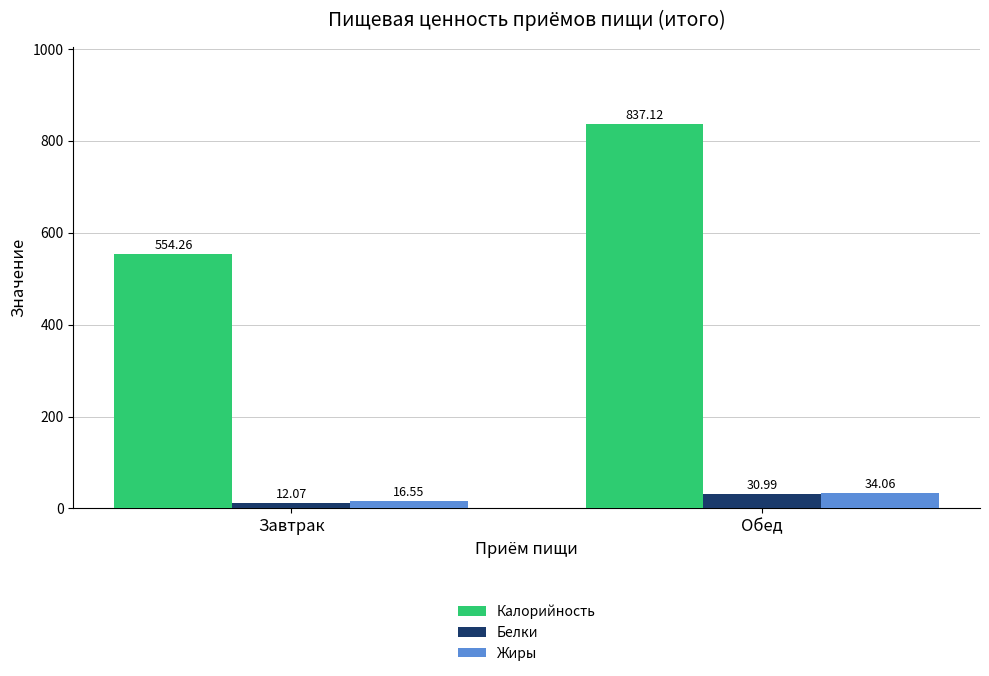

At which category is the sum across all series the highest?

Обед